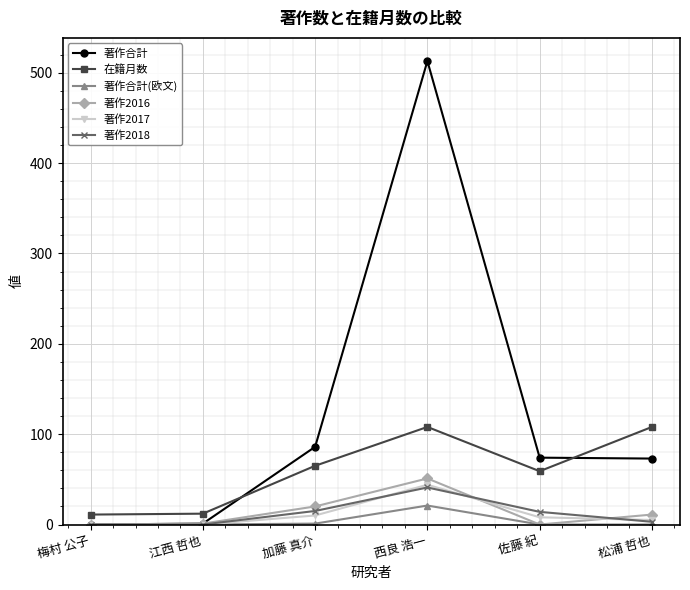

How many categories are shown in the chart?

6